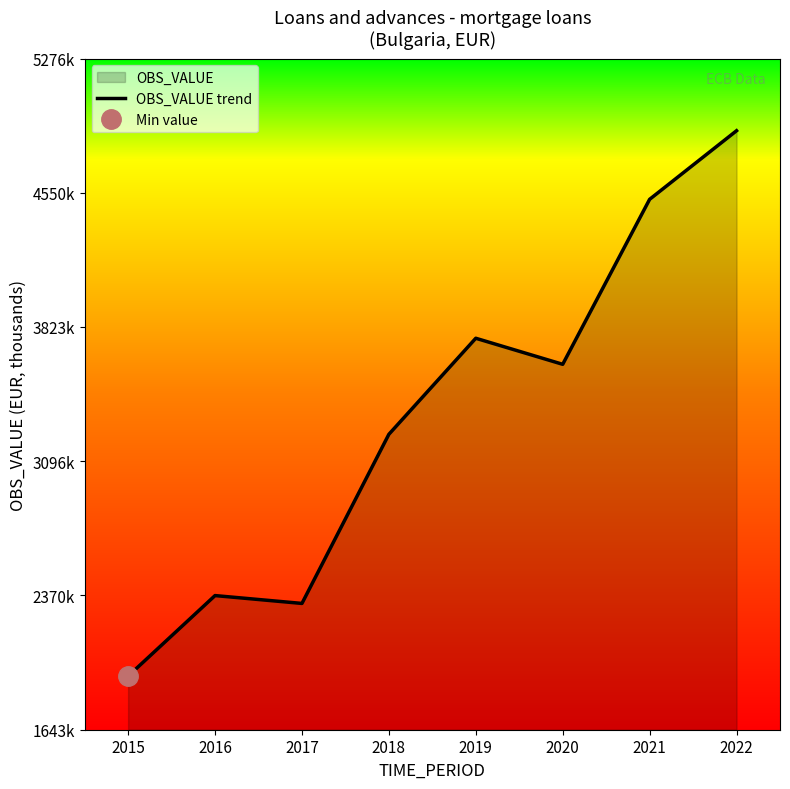

Reading left to right, list all the values displayed in this chart.

1933796	2369802	2327318	3242698	3762591	3621564	4514582	4885829